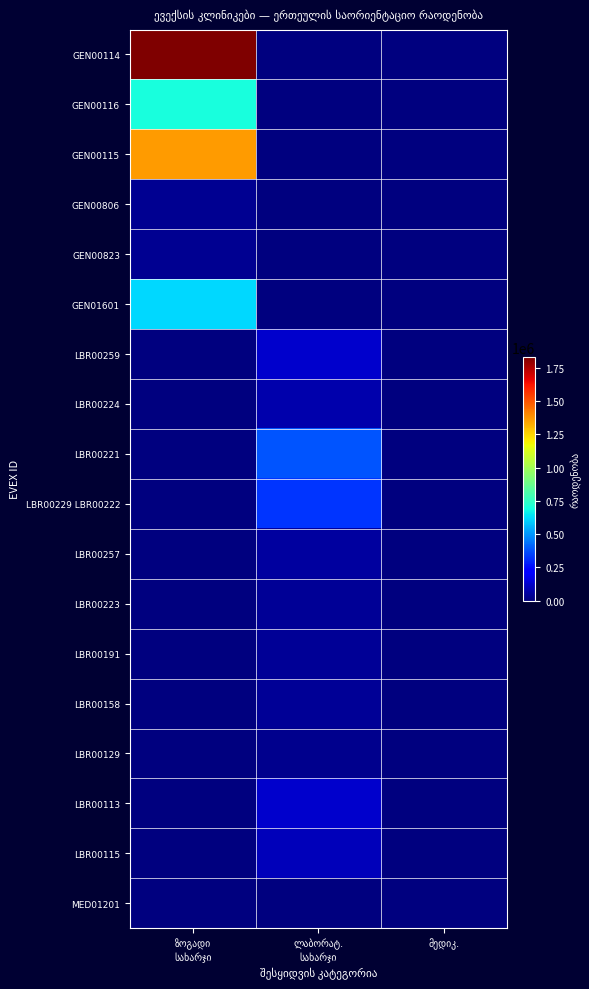

Is it true that LBR00129 equals 5708 at ლაბორატ. სახარჯი?

False